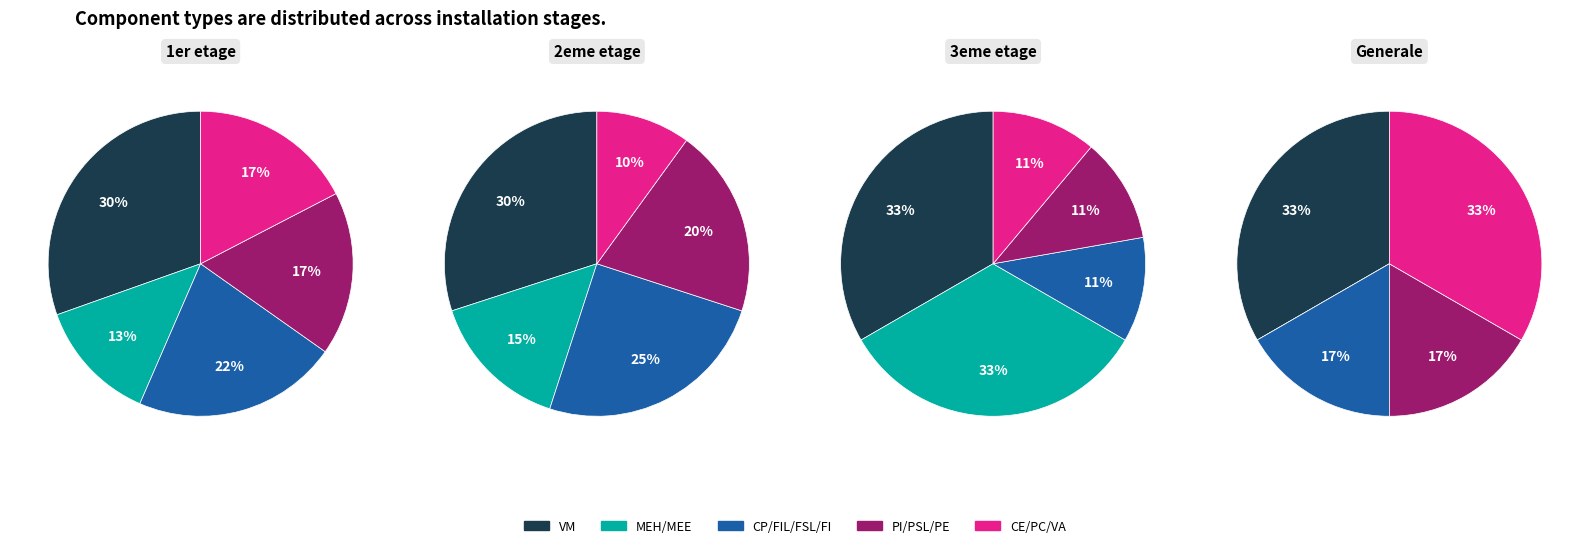

To the nearest percent, what percentage of the pie is CE?

11%